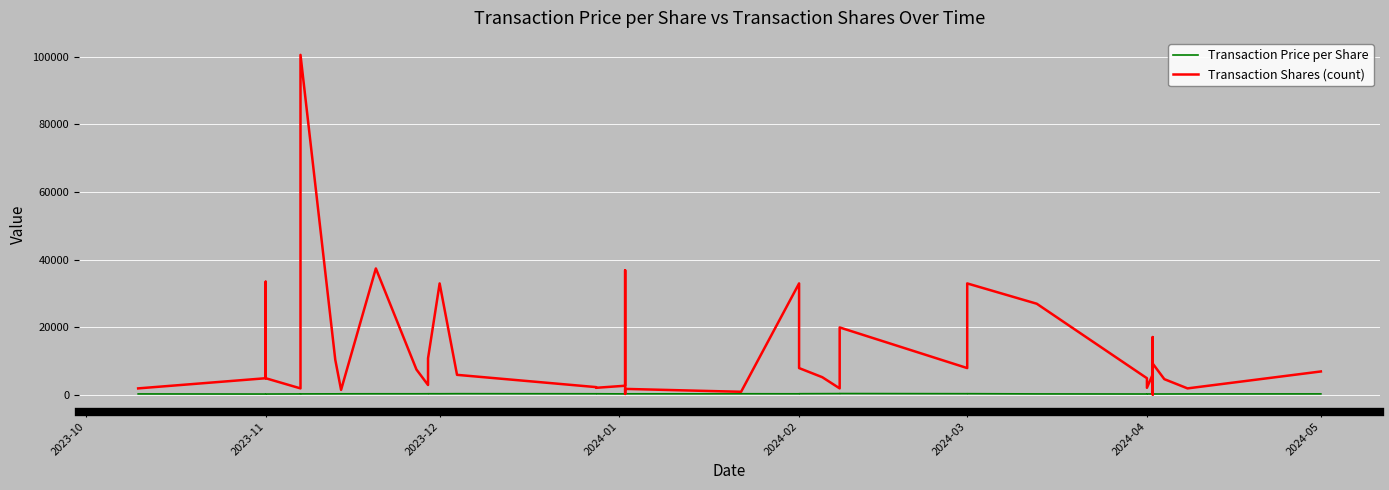

What is the lowest value of the Transaction Shares (count) series?

170.0